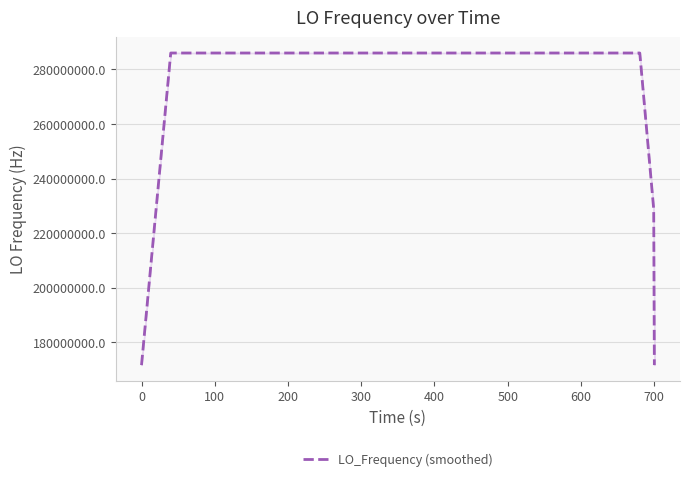

What is the difference between the maximum and minimum values?

114418801.1